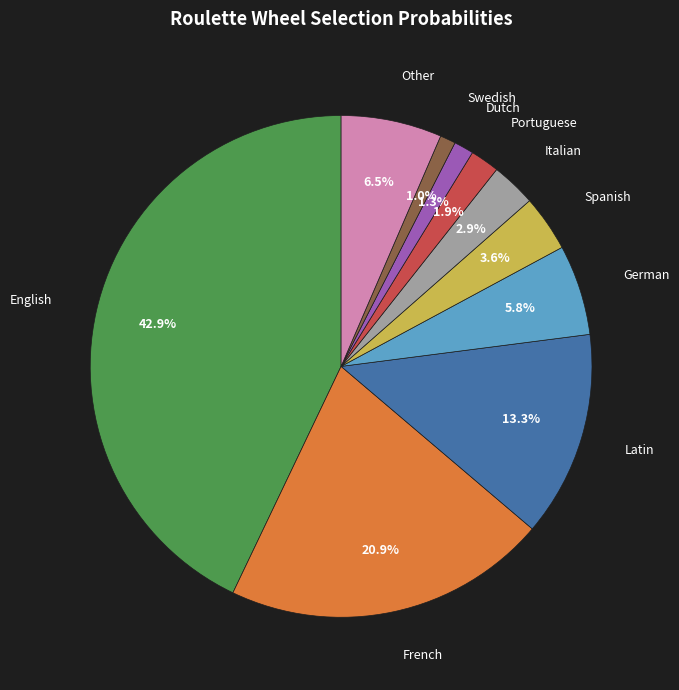

Does any single category account for the majority?

No